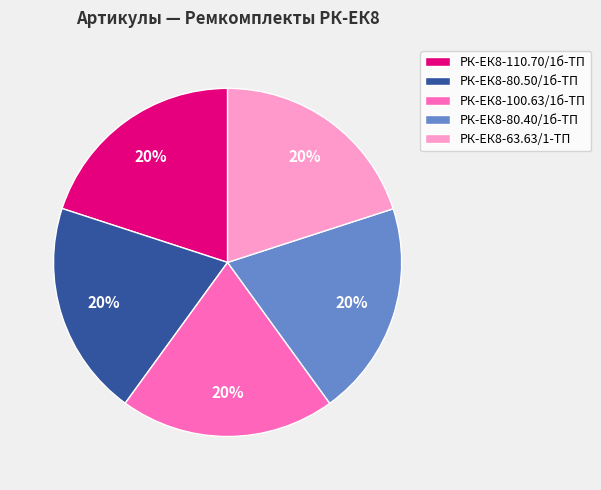

How many slices are in this pie chart?

5